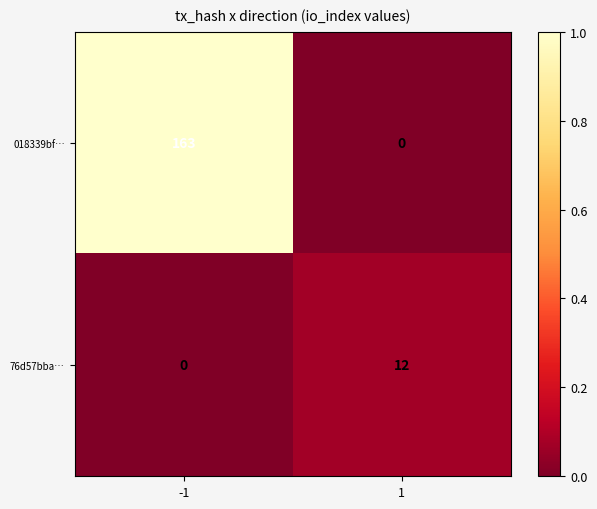

Reading right to left, what are all the values shown in this chart?

018339bf…: 1=0	-1=163
76d57bba…: 1=12	-1=0